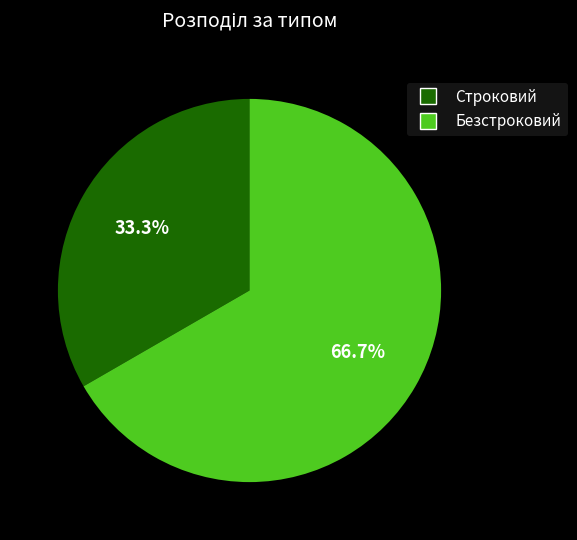

Does Безстроковий represent more than half of the total?

Yes